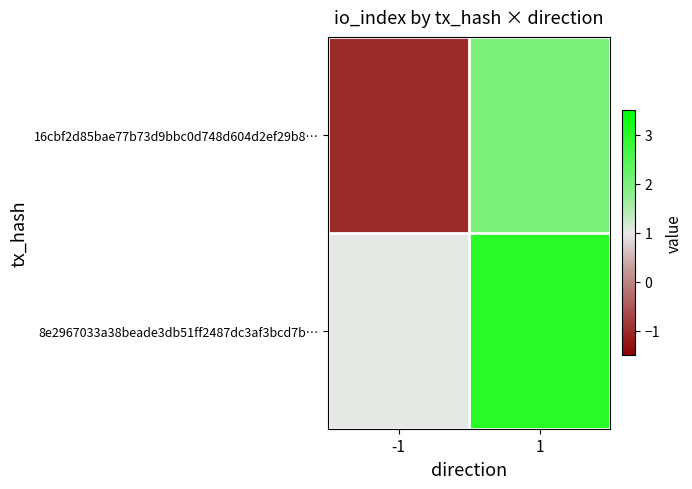

What is the difference between the highest and lowest values at 1?

1